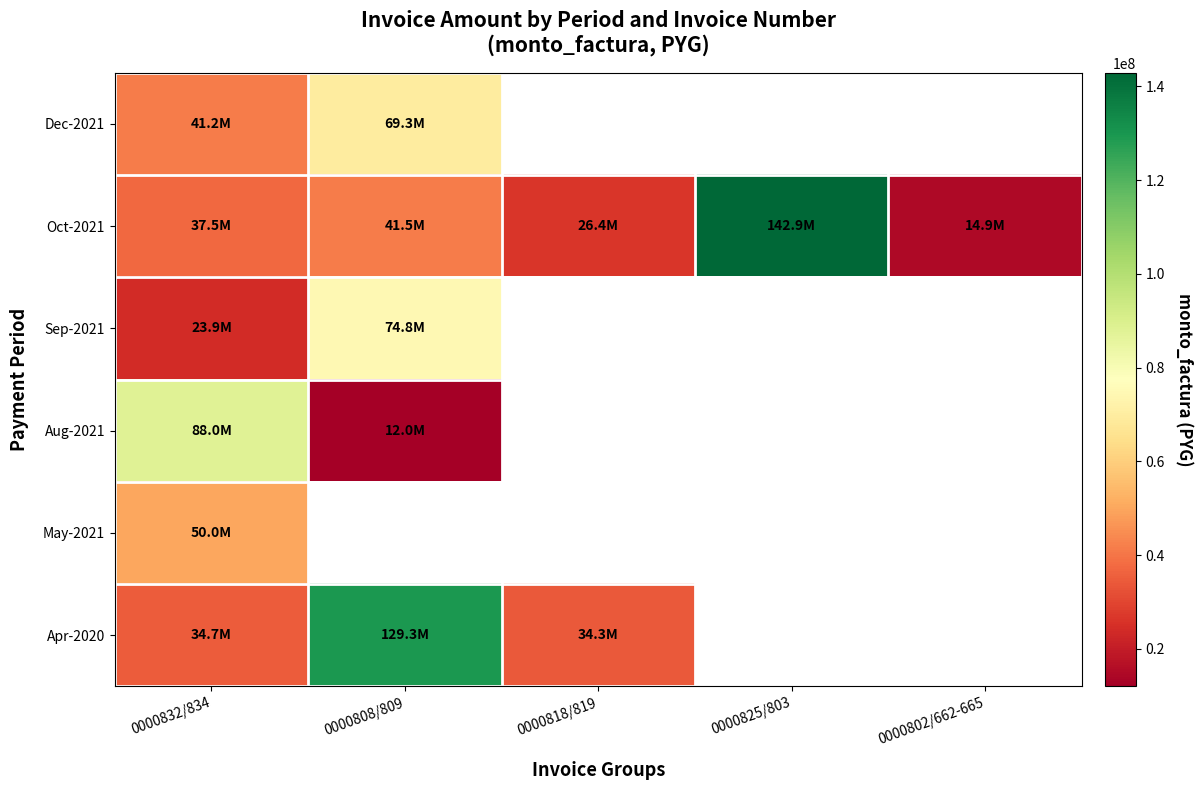

Which series has the largest range (max minus min)?

Oct-2021